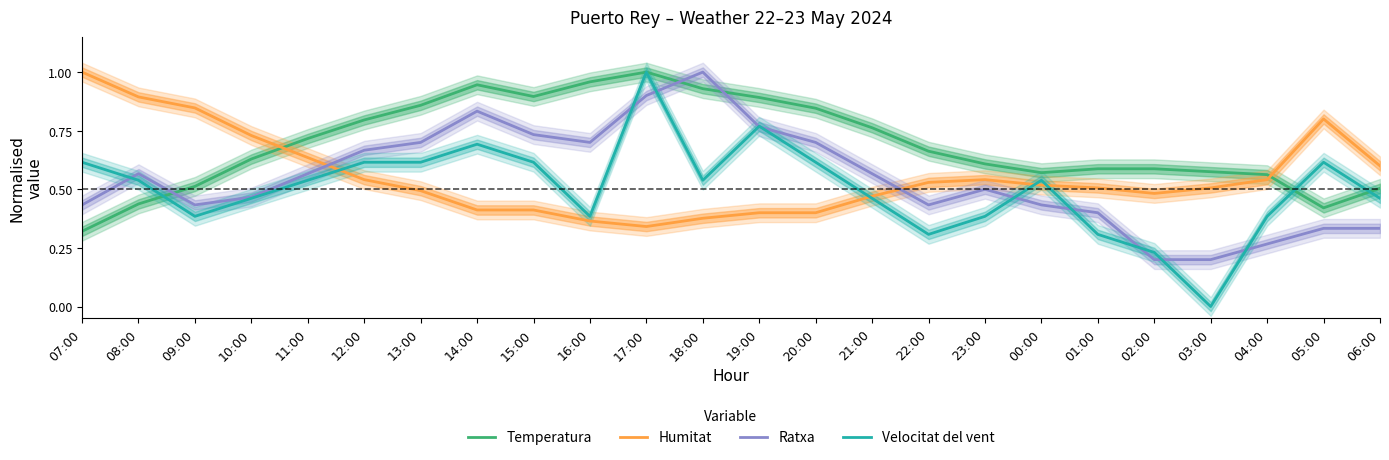

True or false: Velocitat del vent has a value of 0.5 at 22:00.

False